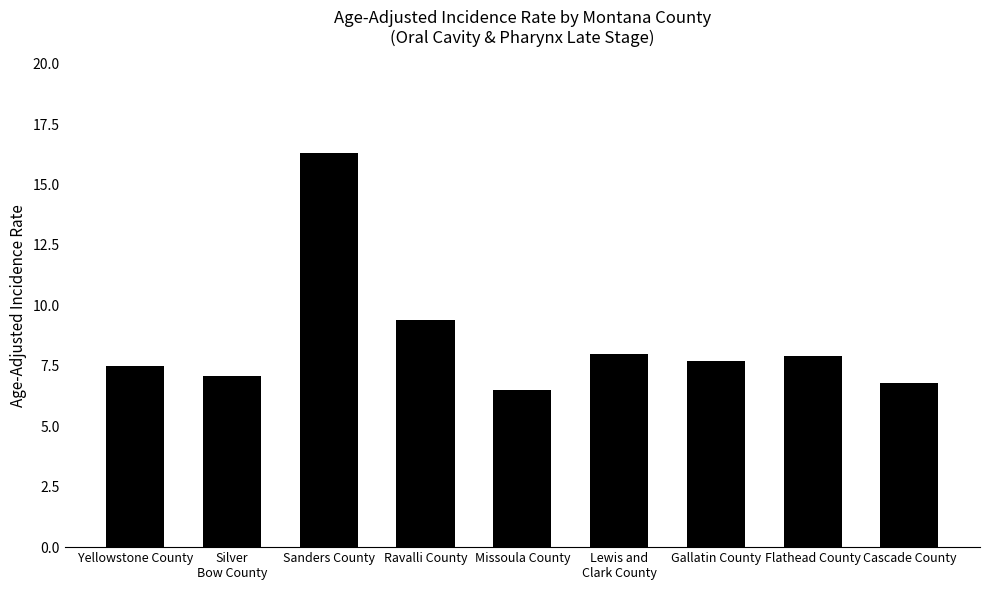

Which category has the highest value across all series?

Sanders County